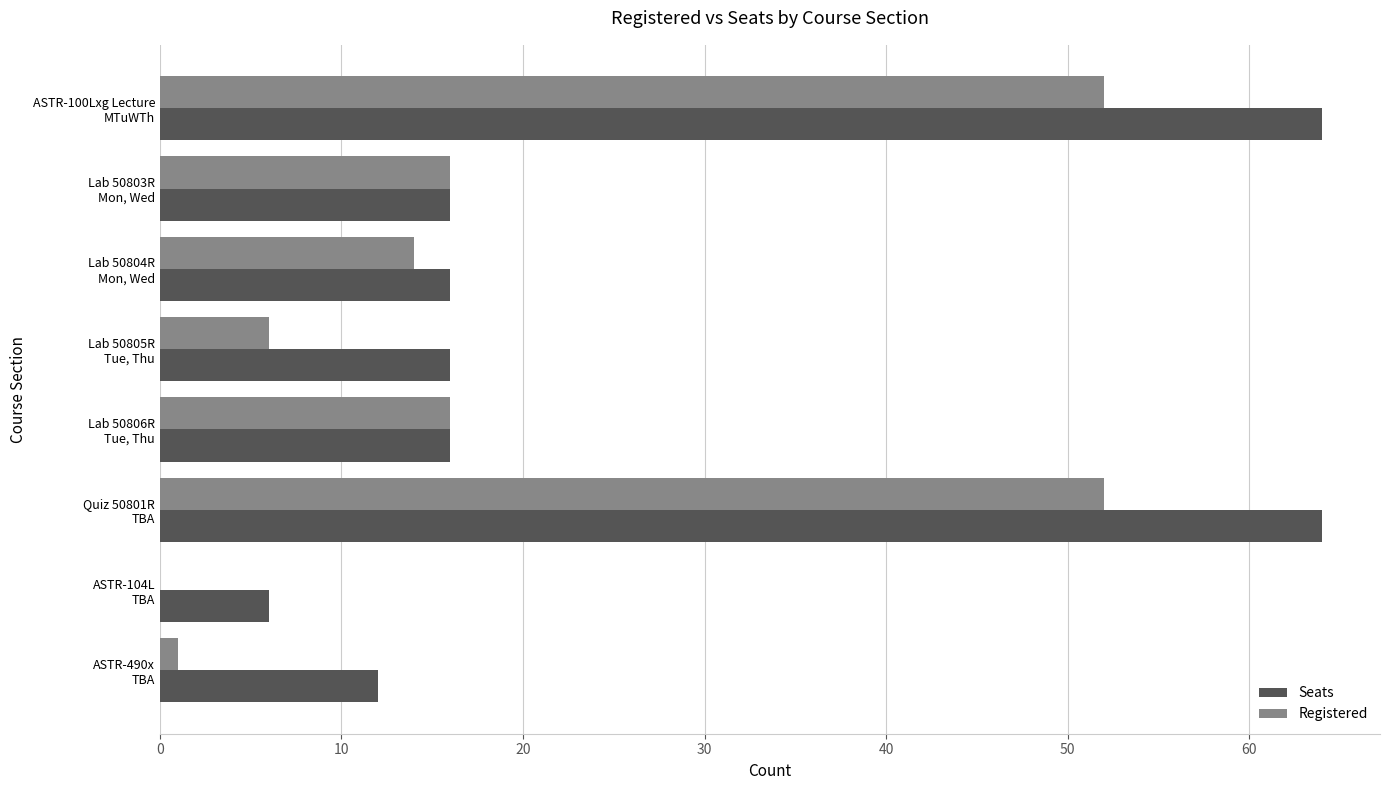

What is the maximum value shown in the chart?

64